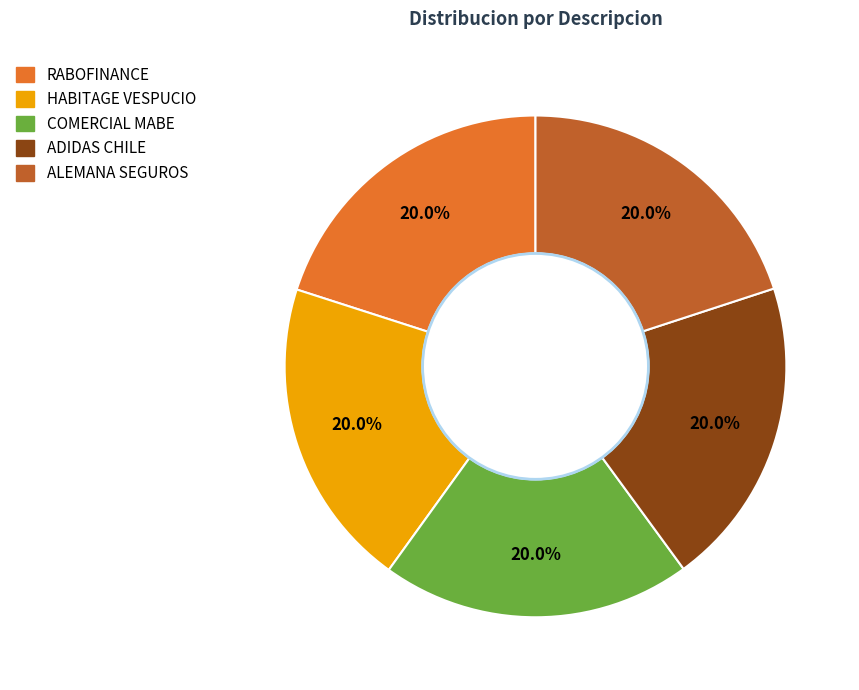

Does any single category account for the majority?

No